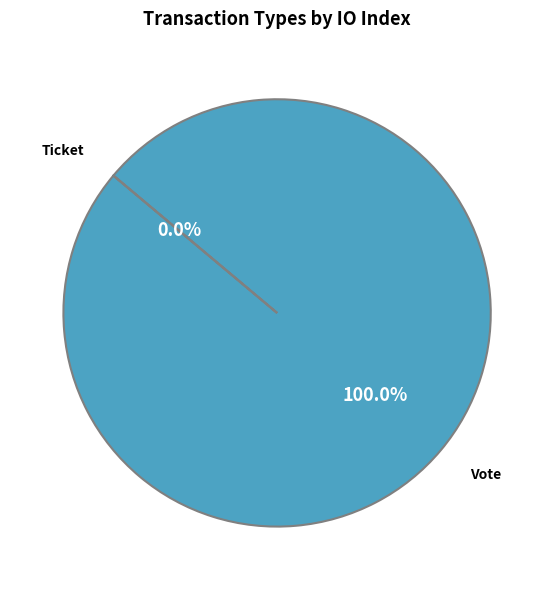

Do Ticket and Vote together represent more than half of the pie?

Yes